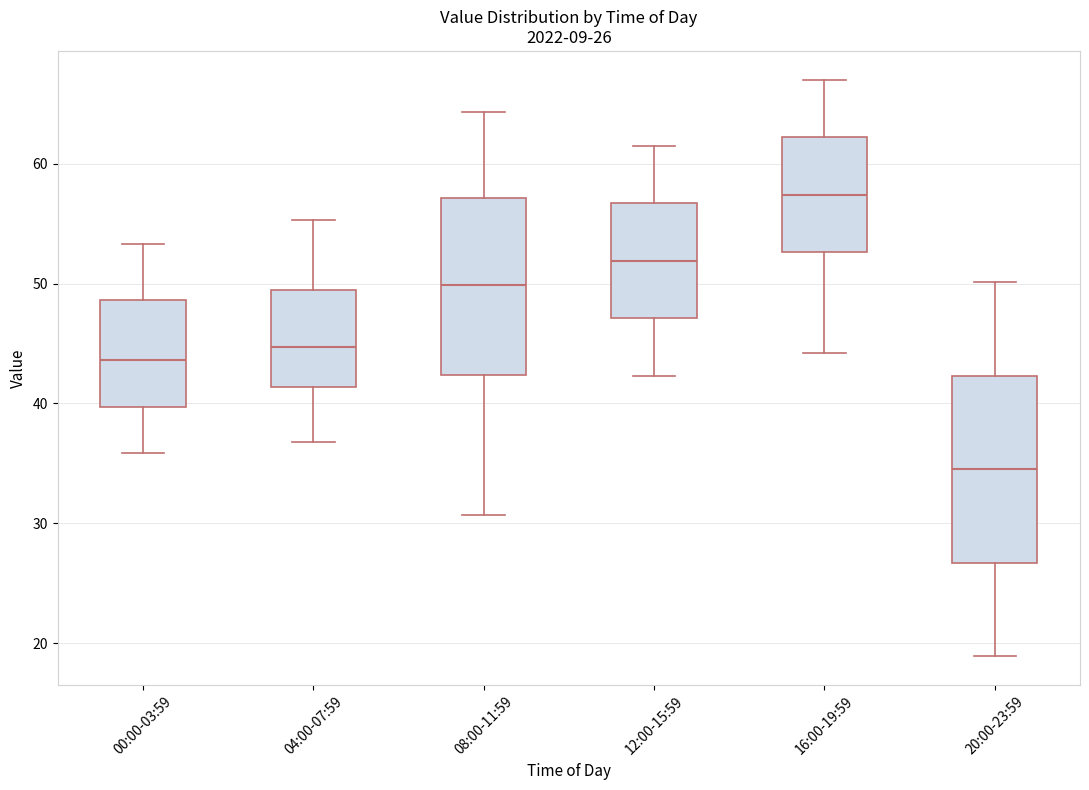

Which box has the highest median line?

16:00-19:59